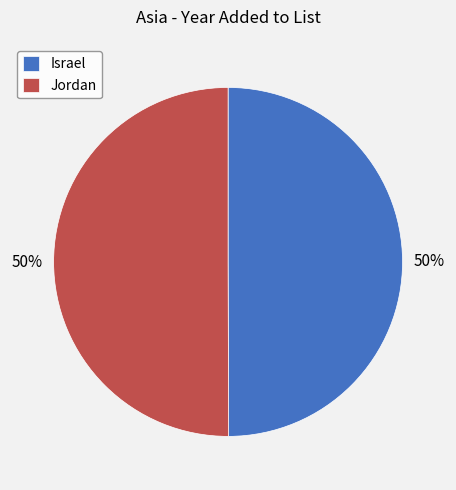

Is it true that Israel is 56% of the pie?

False